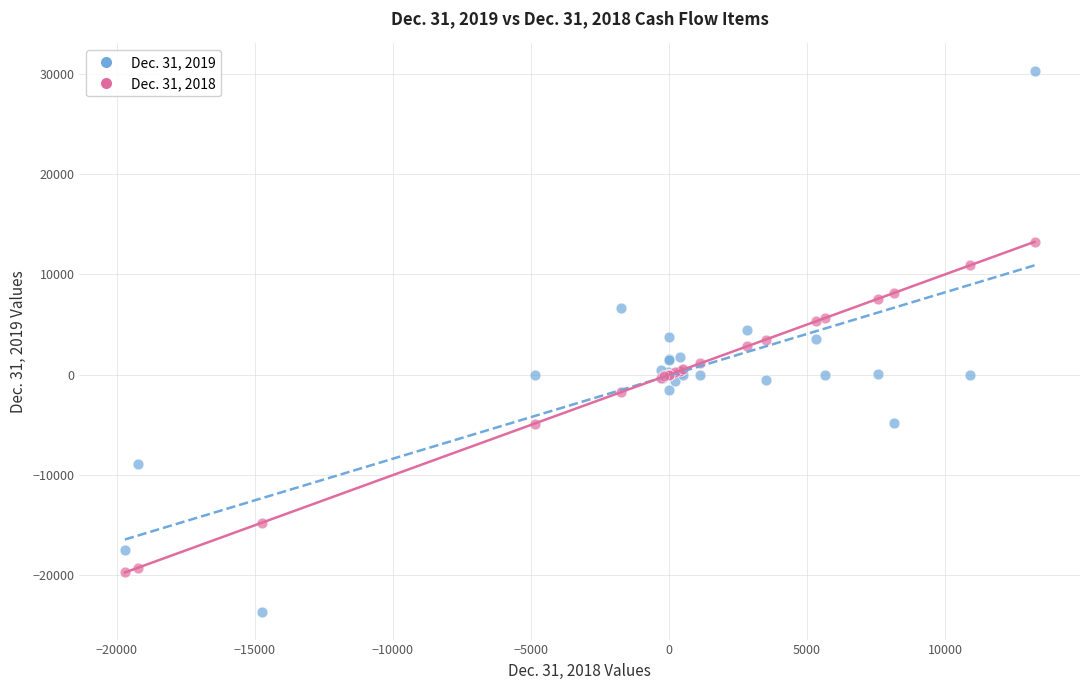

Which series contains the highest Y value?

Dec. 31, 2019